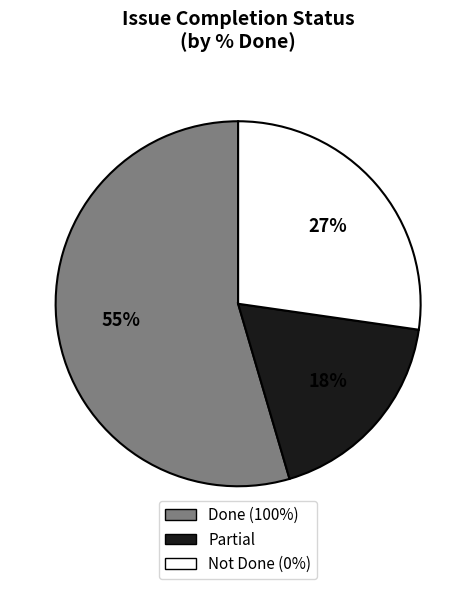

Count the number of slices in the pie.

3